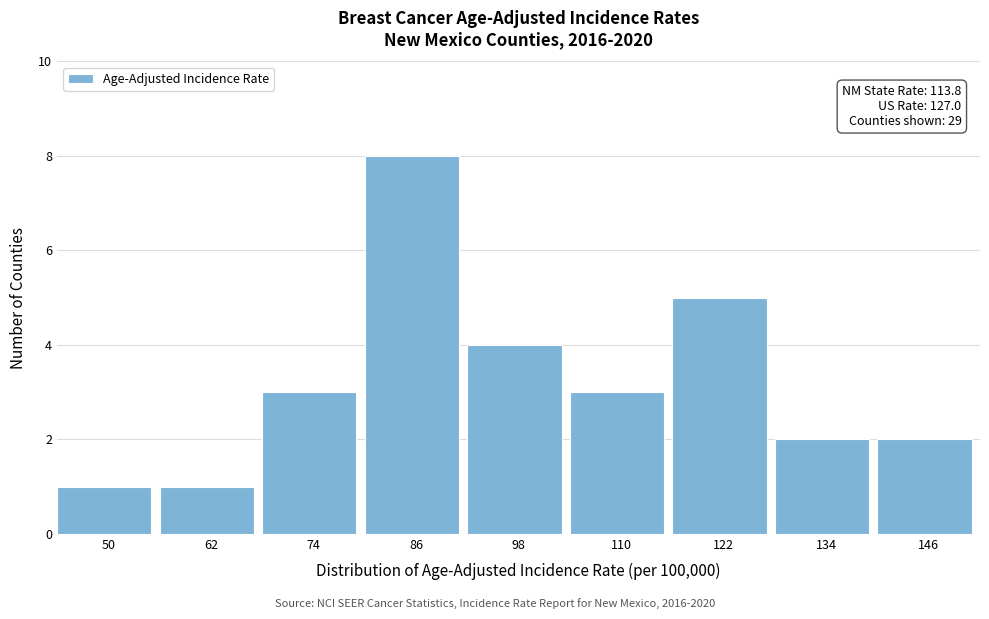

Reading left to right, extract all data points from this chart.

1	1	3	8	4	3	5	2	2